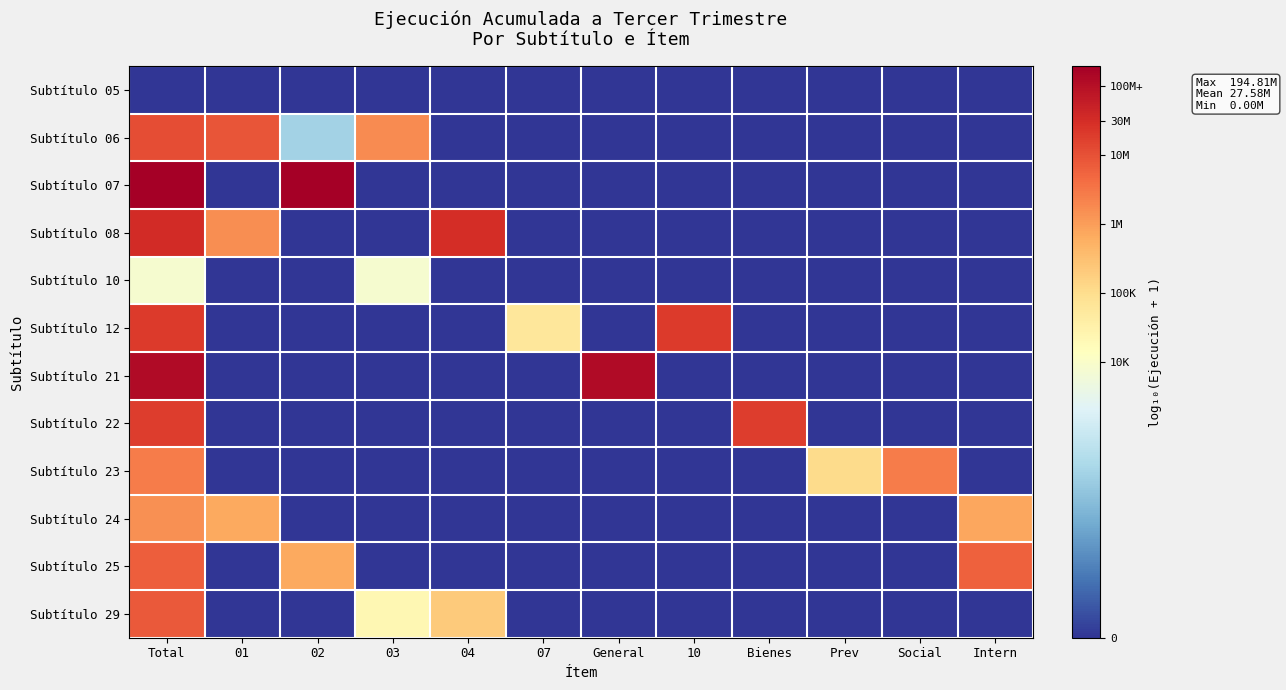

At how many categories does at least one series exceed 3?

12